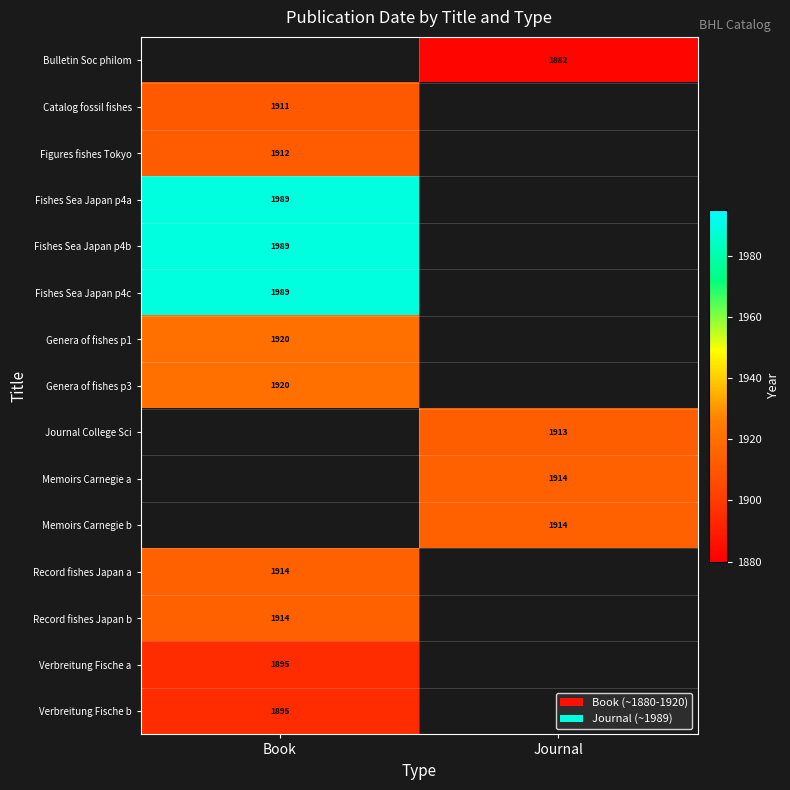

Is it true that Verbreitung Fische b equals 1895 at Book?

True